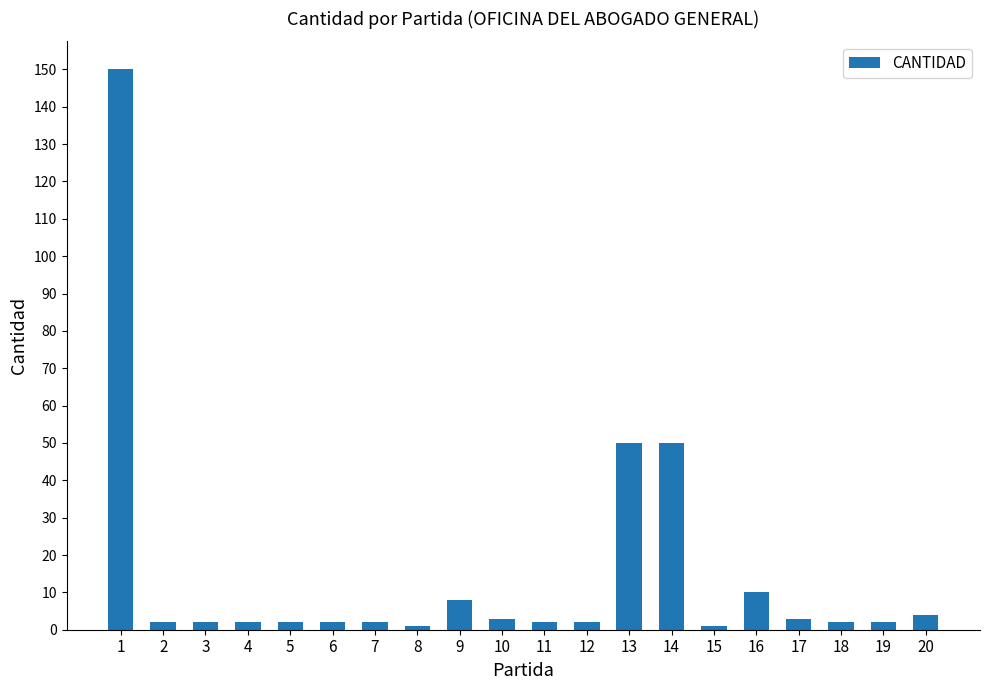

Which has a higher value, 8 or 13?

13